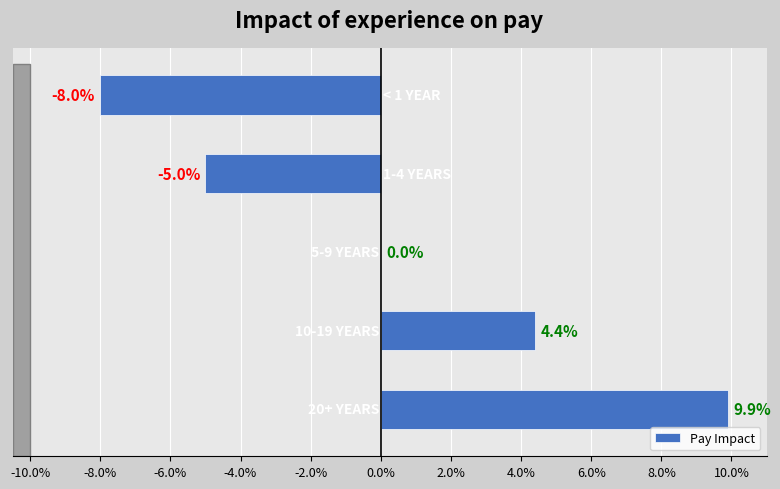

What is the greatest value displayed?

9.9